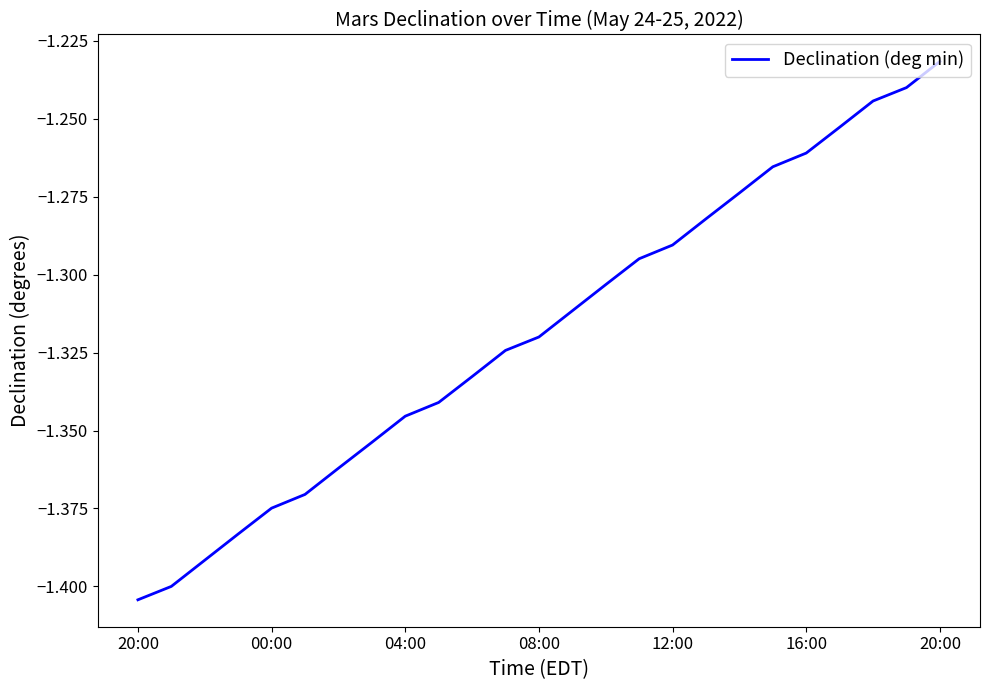

True or false: there are more than 2 points higher than both neighbors.

False